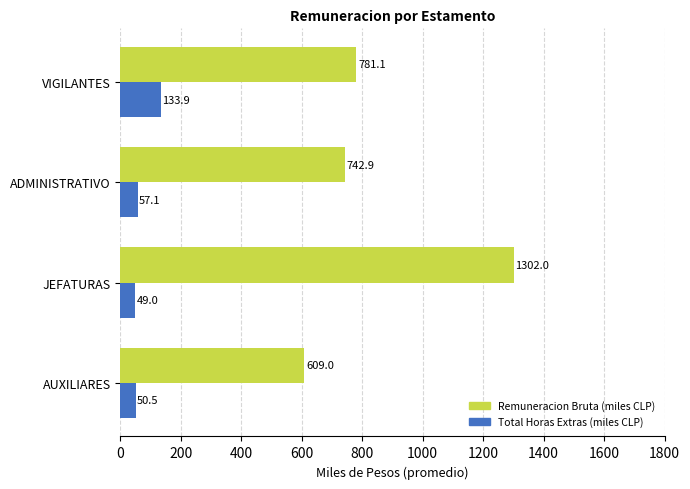

What is the maximum value shown in the chart?

1302.0